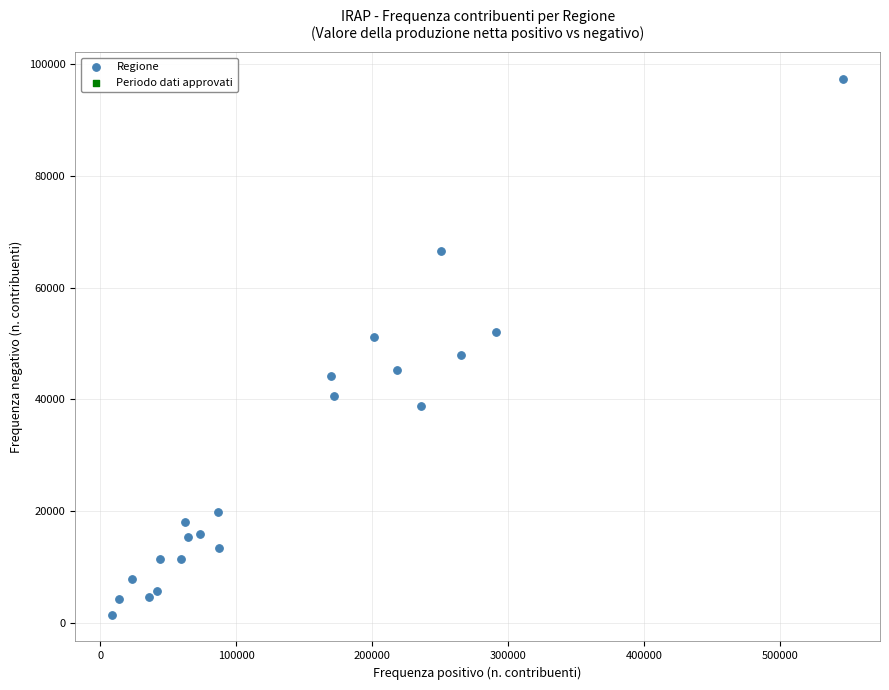

What is the range of Y values (max minus min)?

95976